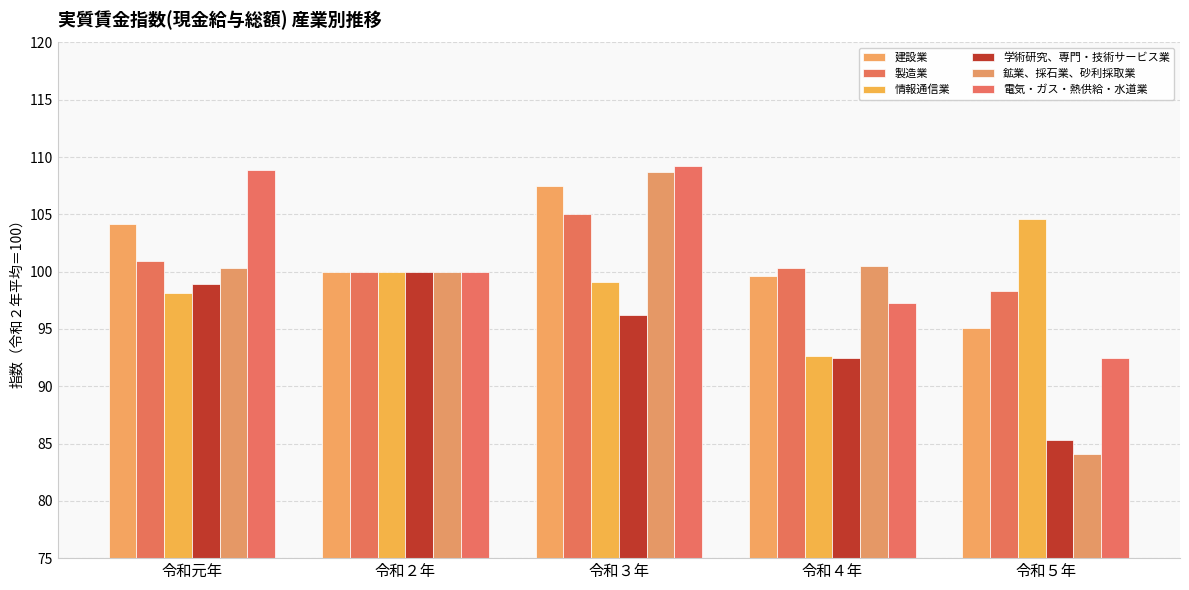

At how many categories does at least one series exceed 101?

3